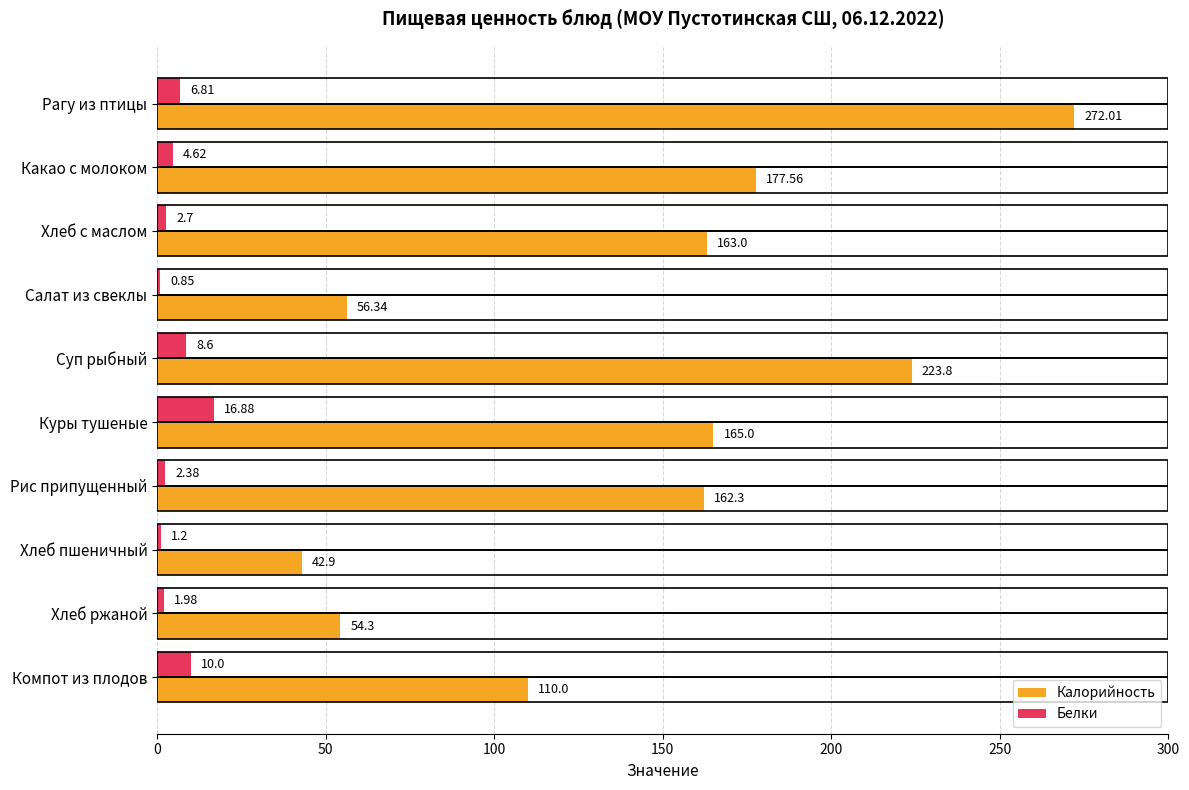

What is the sum of the Белки values at Какао с молоком and Рагу из птицы?

11.4